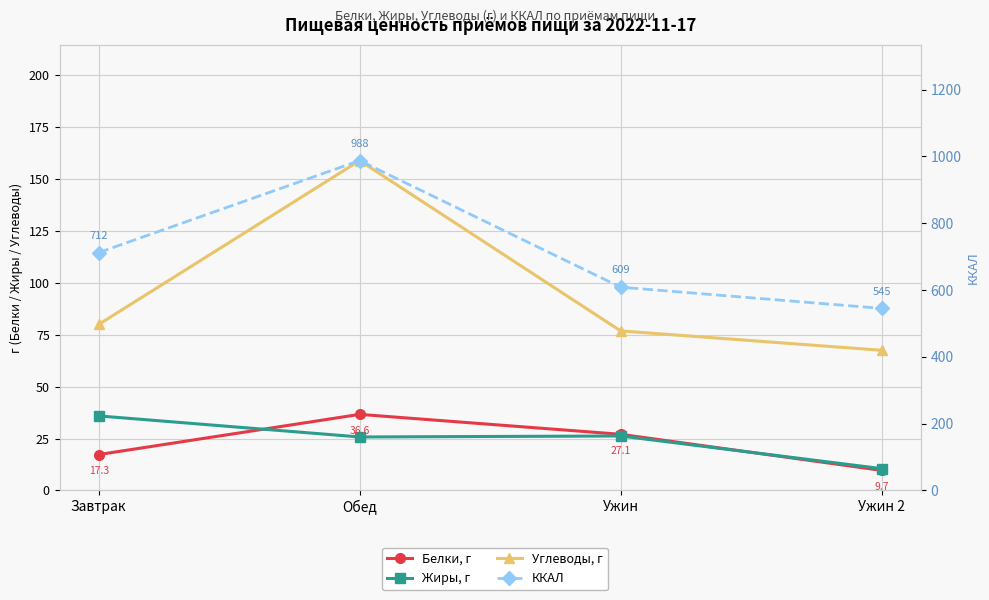

Reading left to right, extract all data points from this chart.

Белки, г: Завтрак=17.3	Обед=36.6	Ужин=27.1	Ужин 2=9.7
Жиры, г: Завтрак=35.9	Обед=25.8	Ужин=26.2	Ужин 2=10.5
Углеводы, г: Завтрак=80.0	Обед=159.0	Ужин=76.9	Ужин 2=67.5
ККАЛ: Завтрак=712.2	Обед=987.6	Ужин=608.6	Ужин 2=545.0